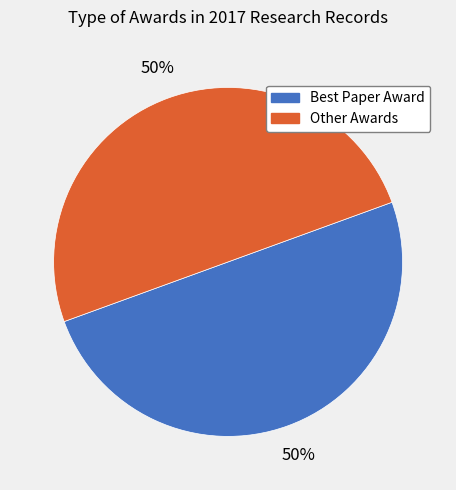

To the nearest percent, what is the average slice percentage?

50%